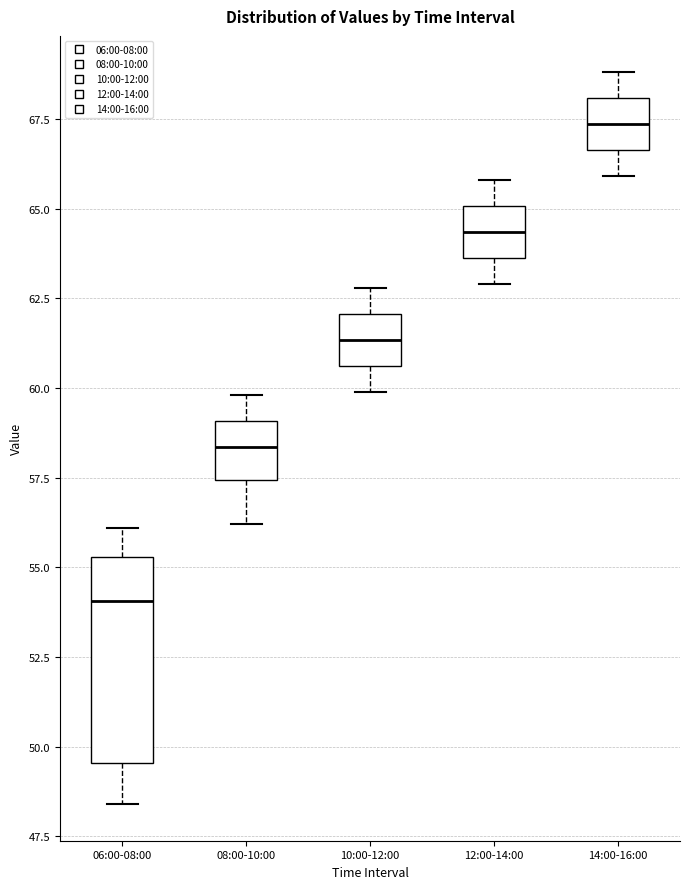

Which box is the tallest, from its lower edge to its upper edge?

06:00-08:00